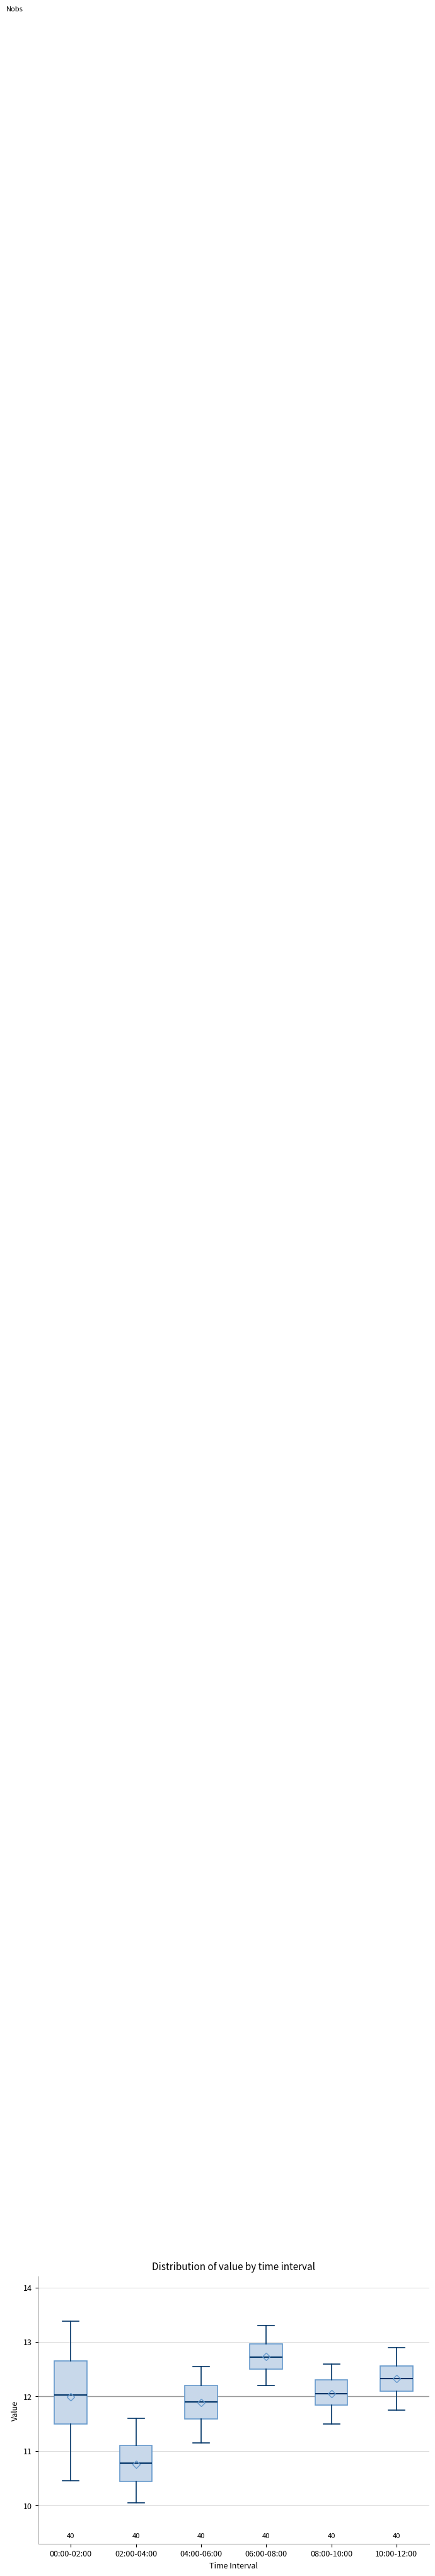

Which box is the tallest, from its lower edge to its upper edge?

00:00-02:00